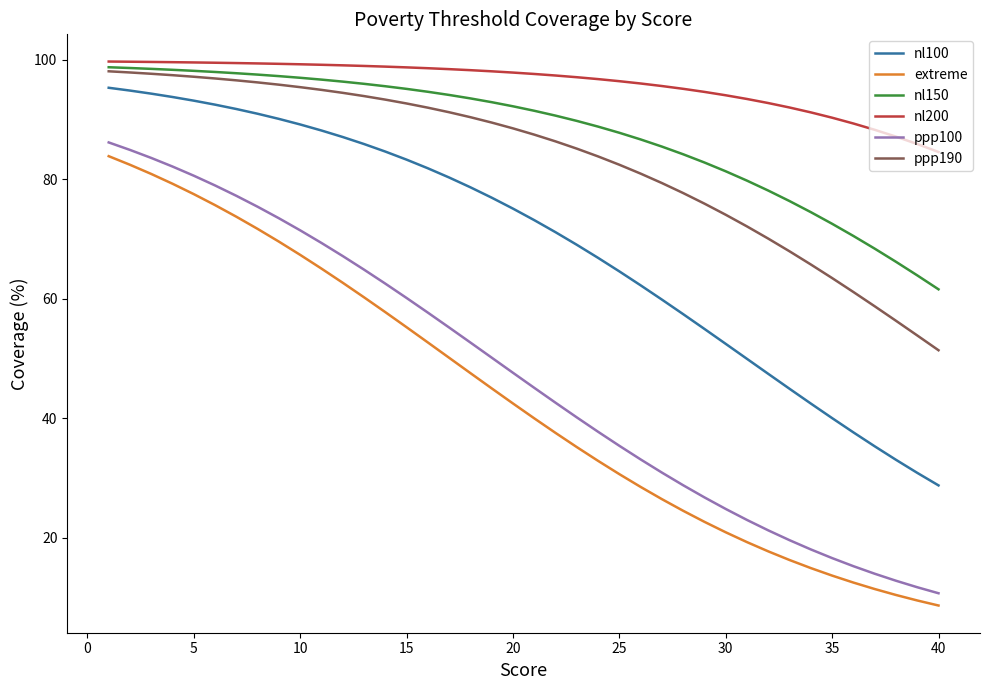

Which series has the largest range (max minus min)?

ppp100